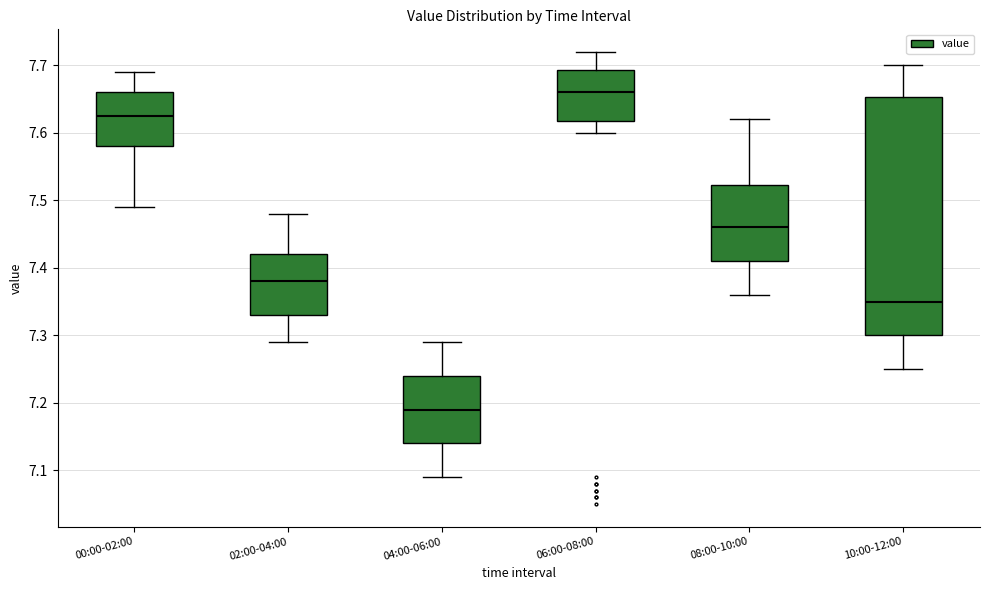

Reading left to right, read every box against the y-axis: the position of its median line, the range the box covers, and the ends of its whiskers. The values are not printed on the chart, so give them approximately, as read against the axis.

00:00-02:00: median 7.63, box 7.58 to 7.66, whiskers 7.49 to 7.69
02:00-04:00: median 7.38, box 7.33 to 7.42, whiskers 7.29 to 7.48
04:00-06:00: median 7.19, box 7.14 to 7.24, whiskers 7.09 to 7.29
06:00-08:00: median 7.66, box 7.62 to 7.69, whiskers 7.60 to 7.72
08:00-10:00: median 7.46, box 7.41 to 7.52, whiskers 7.36 to 7.62
10:00-12:00: median 7.35, box 7.30 to 7.65, whiskers 7.25 to 7.70